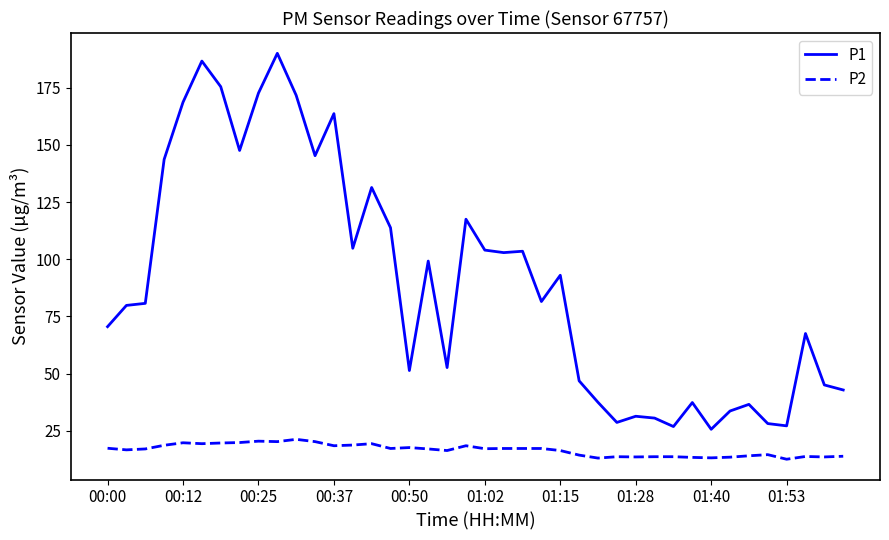

What is the lowest value of the P2 series?

12.5